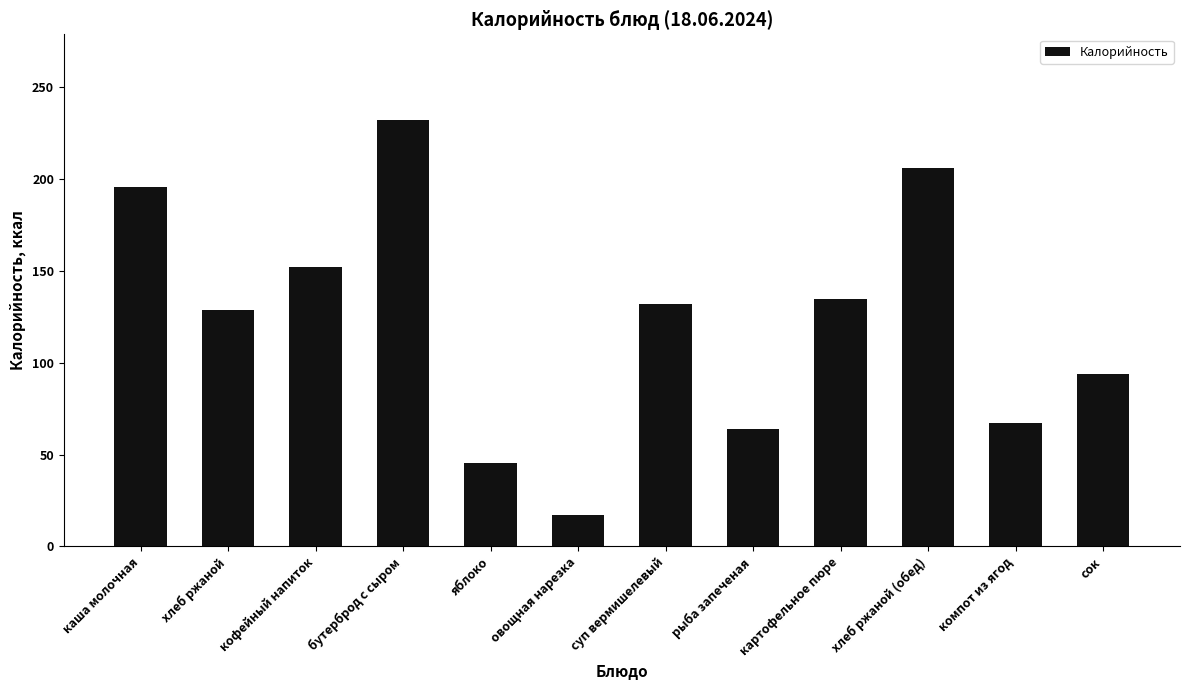

Rank the categories by value from highest to lowest.

бутерброд с сыром, хлеб ржаной (обед), каша молочная, кофейный напиток, картофельное пюре, суп вермишелевый, хлеб ржаной, сок, компот из ягод, рыба запеченая, яблоко, овощная нарезка